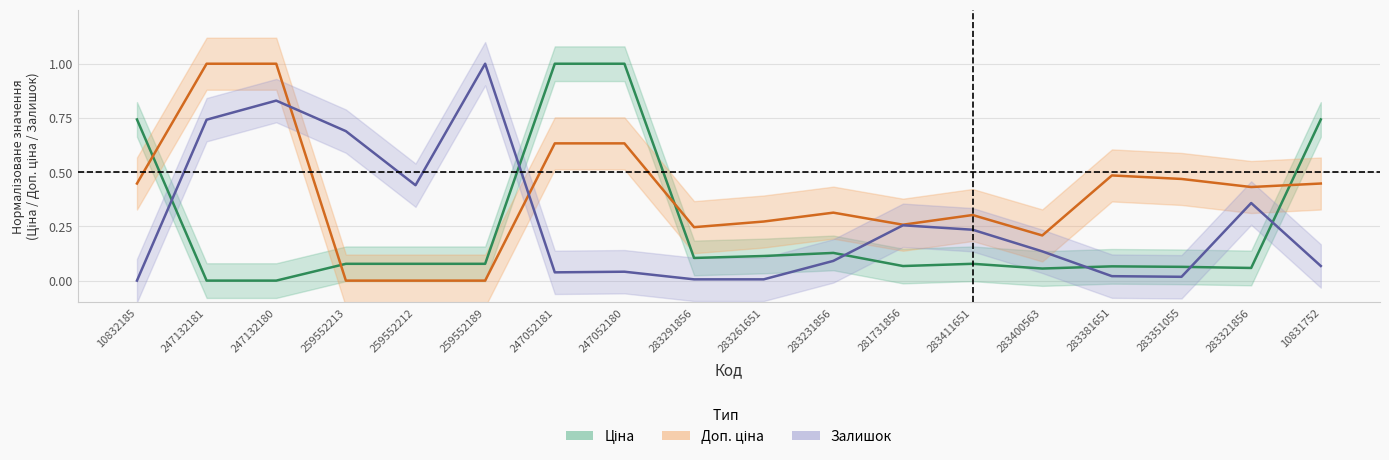

What is the label of the 14th point from the left?

283400563